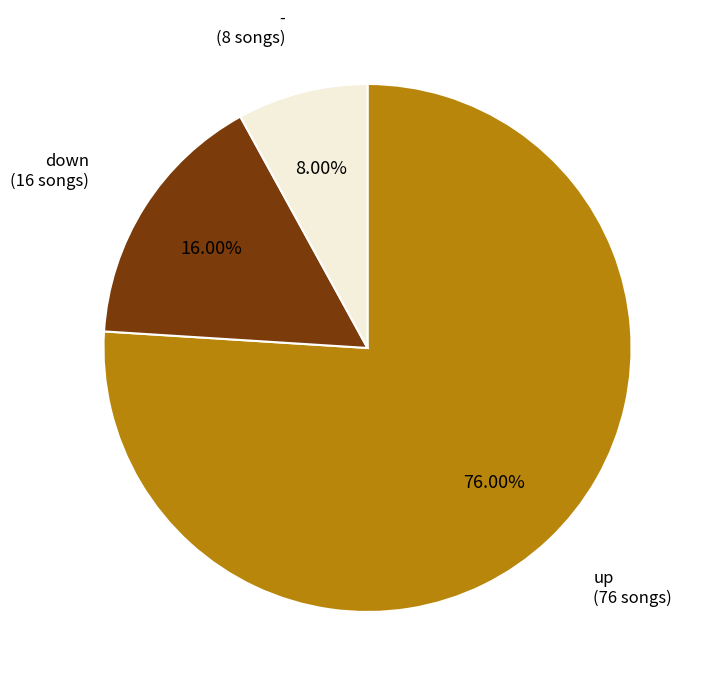

The down slice represents 6% of the pie. True or false?

False